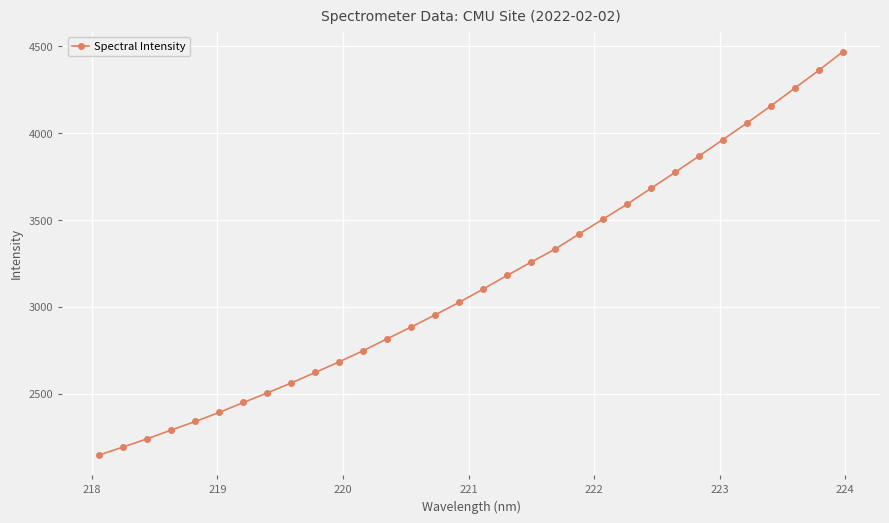

How many data points does each series have?

32